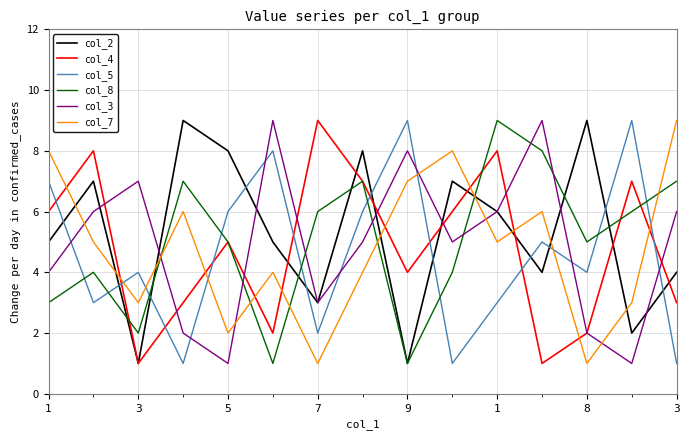

What is the maximum value shown in the chart?

9